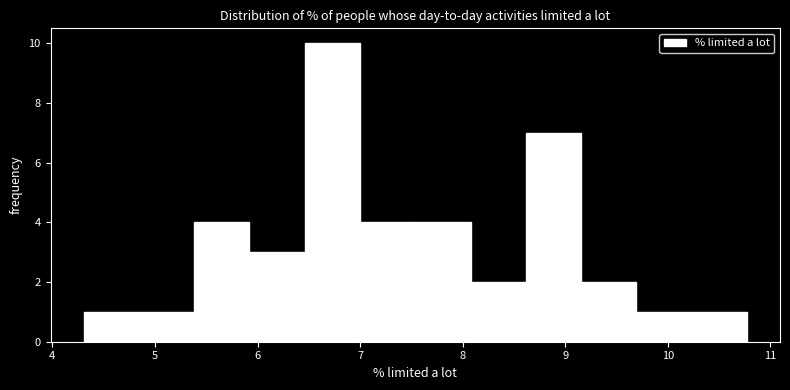

Which range on the x-axis has the tallest bar?

6.5 to 7.0